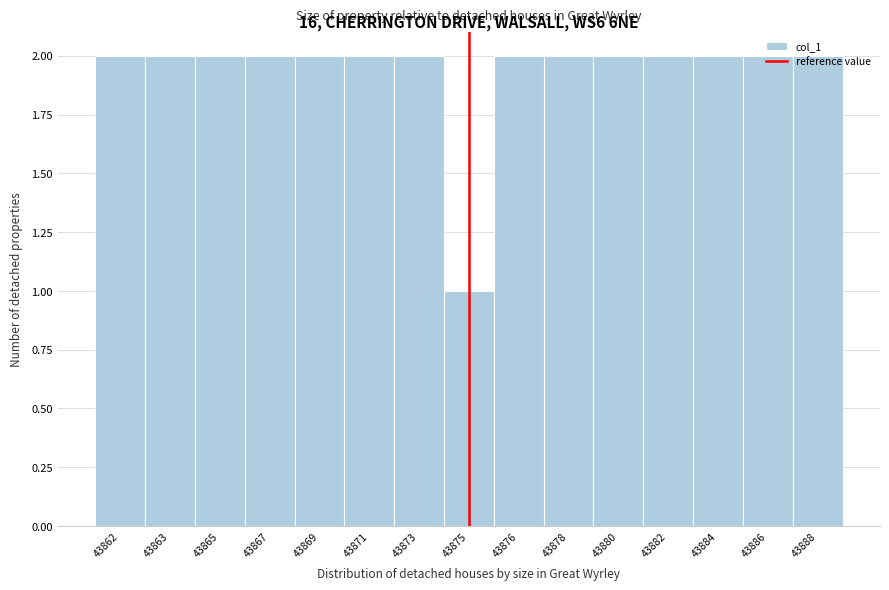

What is the ratio of the value at 43869 to the value at 43888?

1.0